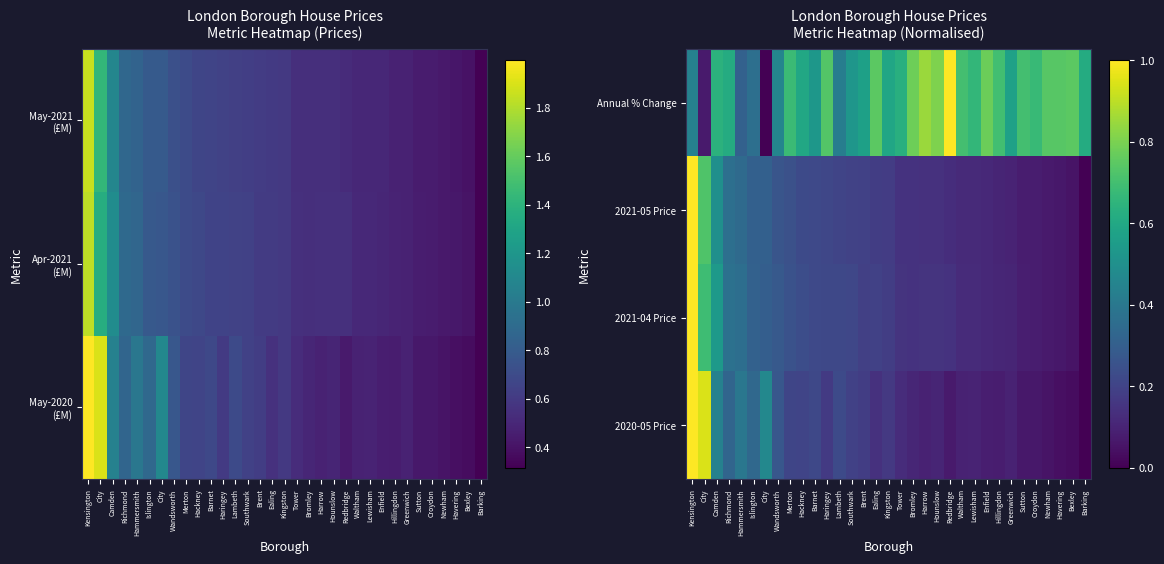

Reading left to right, what are all the values shown in this chart?

2020-05 Price: Kensington=1.0	City=0.9	Camden=0.4	Richmond=0.3	Hammersmith=0.4	Islington=0.3	City=0.5	Wandsworth=0.3	Merton=0.2	Hackney=0.2	Barnet=0.2	Haringey=0.2	Lambeth=0.2	Southwark=0.2	Brent=0.2	Ealing=0.1	Kingston=0.2	Tower=0.1	Bromley=0.1	Harrow=0.1	Hounslow=0.1	Redbridge=0.1	Waltham=0.1	Lewisham=0.1	Enfield=0.1	Hillingdon=0.1	Greenwich=0.1	Sutton=0.1	Croydon=0.1	Newham=0.1	Havering=0.0	Bexley=0.0	Barking=0.0
2021-04 Price: Kensington=1.0	City=0.7	Camden=0.5	Richmond=0.4	Hammersmith=0.4	Islington=0.3	City=0.3	Wandsworth=0.3	Merton=0.3	Hackney=0.2	Barnet=0.2	Haringey=0.2	Lambeth=0.2	Southwark=0.2	Brent=0.2	Ealing=0.2	Kingston=0.2	Tower=0.2	Bromley=0.1	Harrow=0.1	Hounslow=0.2	Redbridge=0.1	Waltham=0.1	Lewisham=0.1	Enfield=0.1	Hillingdon=0.1	Greenwich=0.1	Sutton=0.1	Croydon=0.1	Newham=0.1	Havering=0.1	Bexley=0.1	Barking=0.0
2021-05 Price: Kensington=1.0	City=0.7	Camden=0.5	Richmond=0.4	Hammersmith=0.3	Islington=0.3	City=0.3	Wandsworth=0.3	Merton=0.2	Hackney=0.2	Barnet=0.2	Haringey=0.2	Lambeth=0.2	Southwark=0.2	Brent=0.2	Ealing=0.2	Kingston=0.2	Tower=0.1	Bromley=0.1	Harrow=0.1	Hounslow=0.1	Redbridge=0.1	Waltham=0.1	Lewisham=0.1	Enfield=0.1	Hillingdon=0.1	Greenwich=0.1	Sutton=0.1	Croydon=0.1	Newham=0.1	Havering=0.1	Bexley=0.1	Barking=0.0
Annual % Change: Kensington=0.4	City=0.1	Camden=0.6	Richmond=0.6	Hammersmith=0.3	Islington=0.4	City=0.0	Wandsworth=0.5	Merton=0.7	Hackney=0.6	Barnet=0.5	Haringey=0.7	Lambeth=0.4	Southwark=0.5	Brent=0.6	Ealing=0.7	Kingston=0.6	Tower=0.6	Bromley=0.8	Harrow=0.9	Hounslow=0.8	Redbridge=1.0	Waltham=0.7	Lewisham=0.7	Enfield=0.8	Hillingdon=0.7	Greenwich=0.6	Sutton=0.7	Croydon=0.7	Newham=0.7	Havering=0.7	Bexley=0.7	Barking=0.6